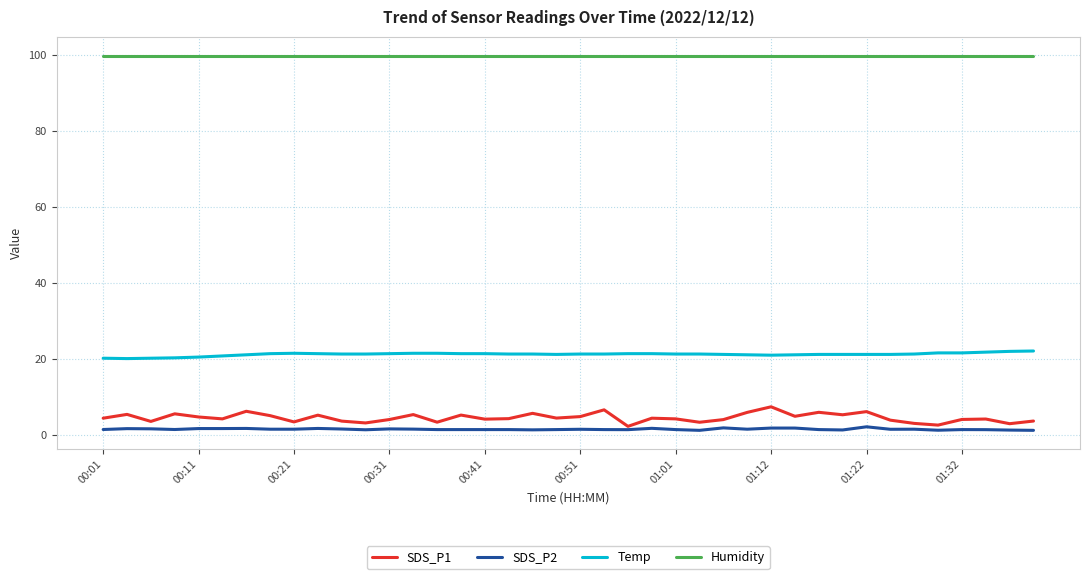

True or false: SDS_P1 and Humidity cross at least once.

False